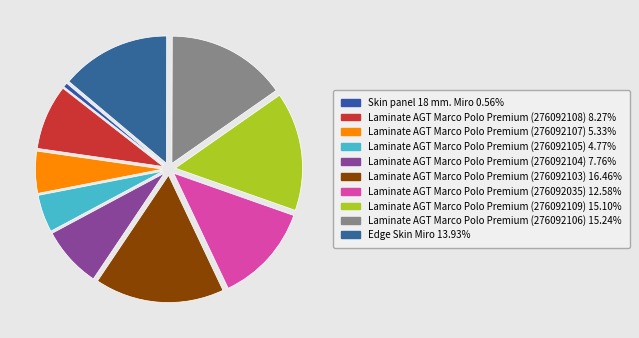

Rank the categories by value from highest to lowest.

Laminate AGT Marco Polo Premium (276092103), Laminate AGT Marco Polo Premium (276092106), Laminate AGT Marco Polo Premium (276092109), Edge Skin Miro, Laminate AGT Marco Polo Premium (276092035), Laminate AGT Marco Polo Premium (276092108), Laminate AGT Marco Polo Premium (276092104), Laminate AGT Marco Polo Premium (276092107), Laminate AGT Marco Polo Premium (276092105), Skin panel 18 mm. Miro